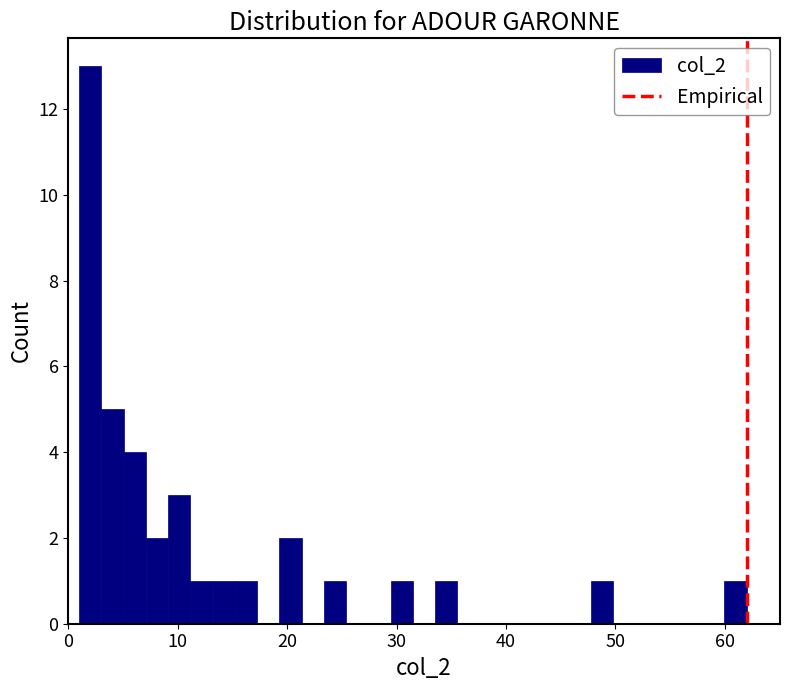

Read against the x-axis, roughly where is the centre of the tallest bar?

2